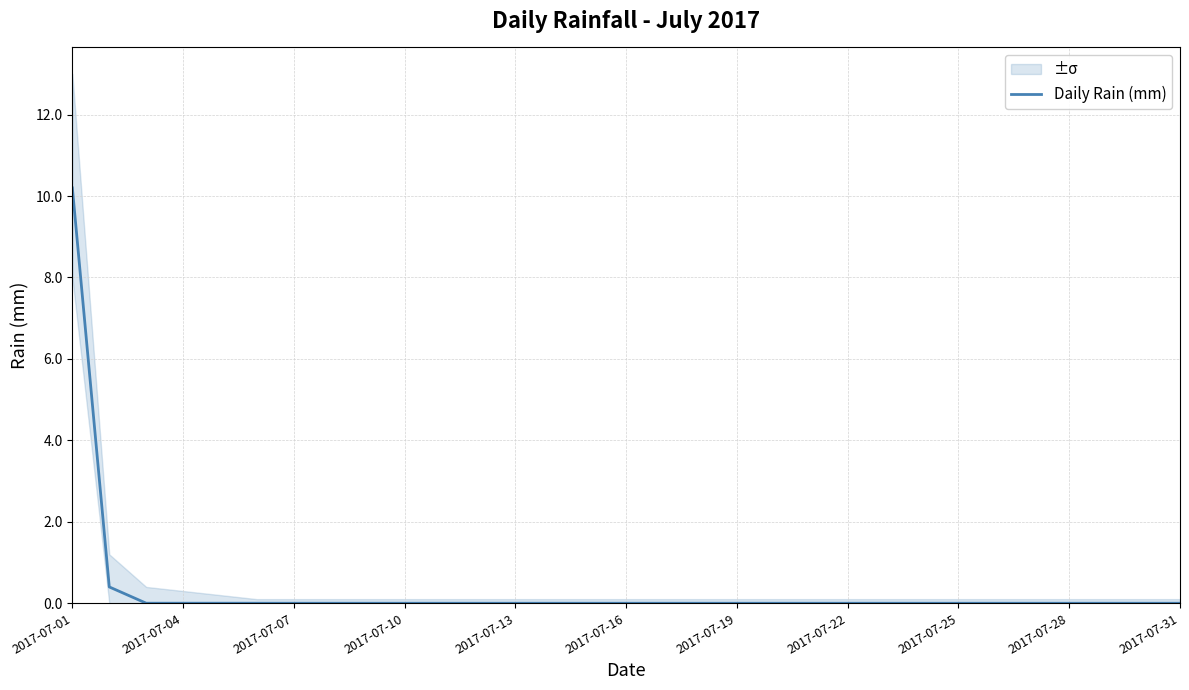

True or false: Daily Rain (mm) has a value of 0.0 at 2017-07-13.

True